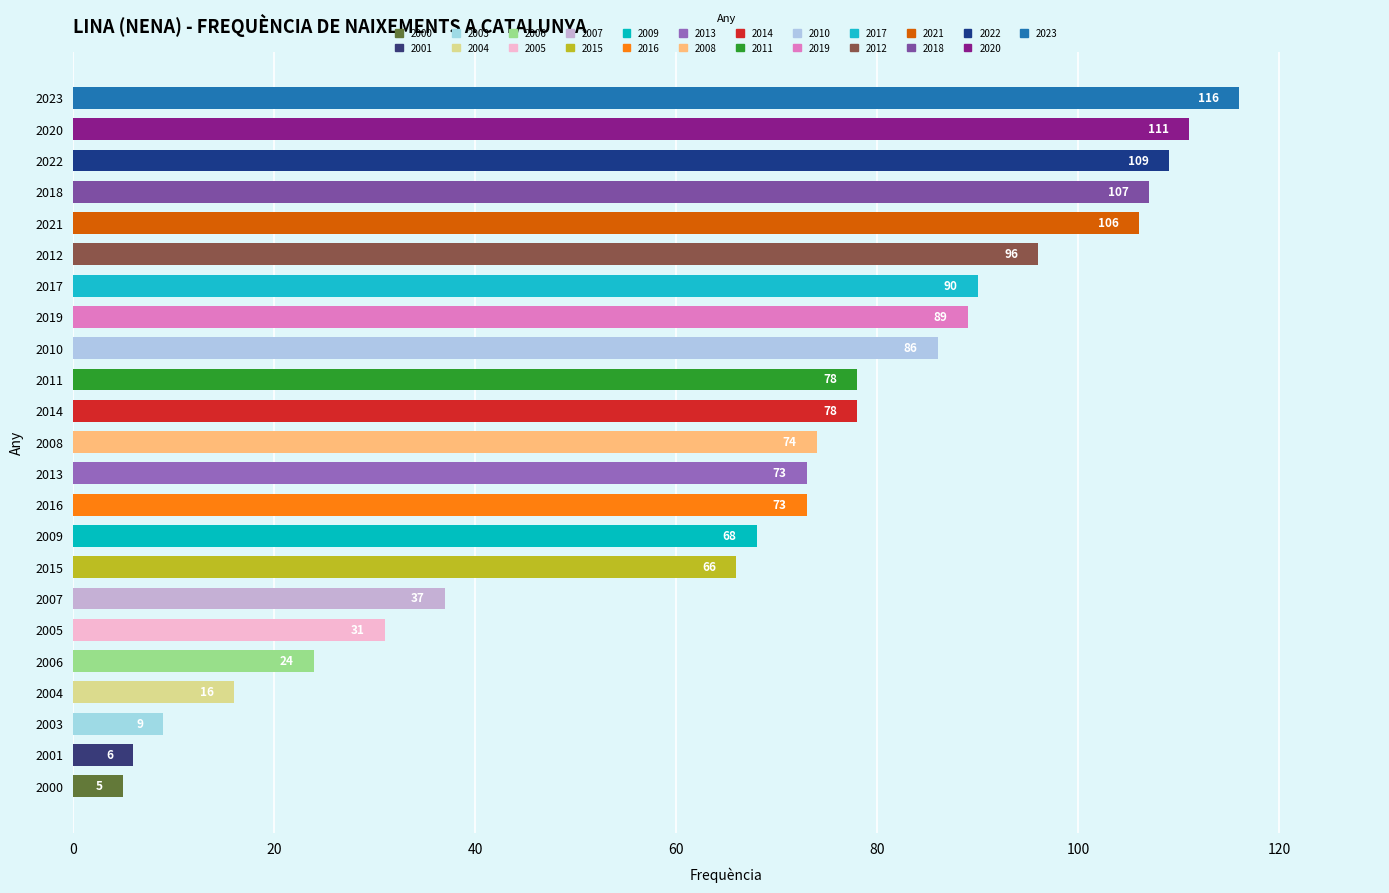

Are the bars grouped side by side (vs. stacked)?

No